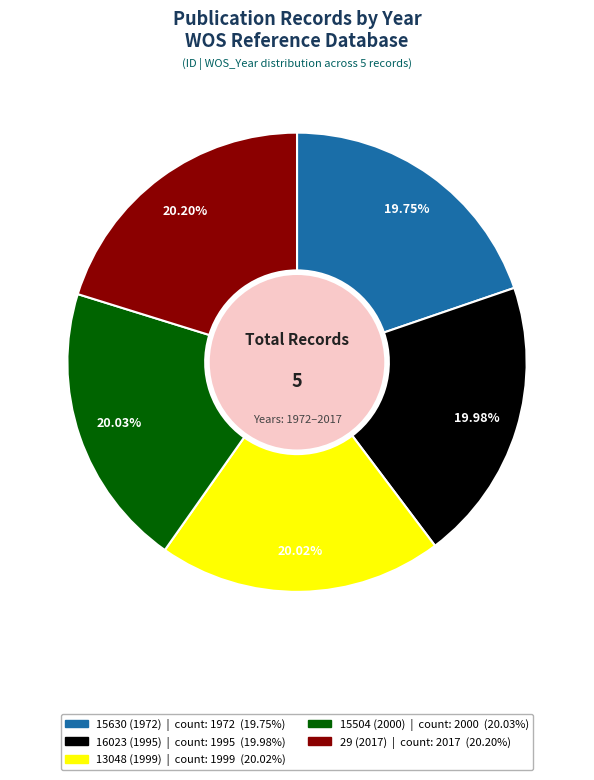

What percentage do 15504 (2000) and 15630 (1972) together represent?

39.8%